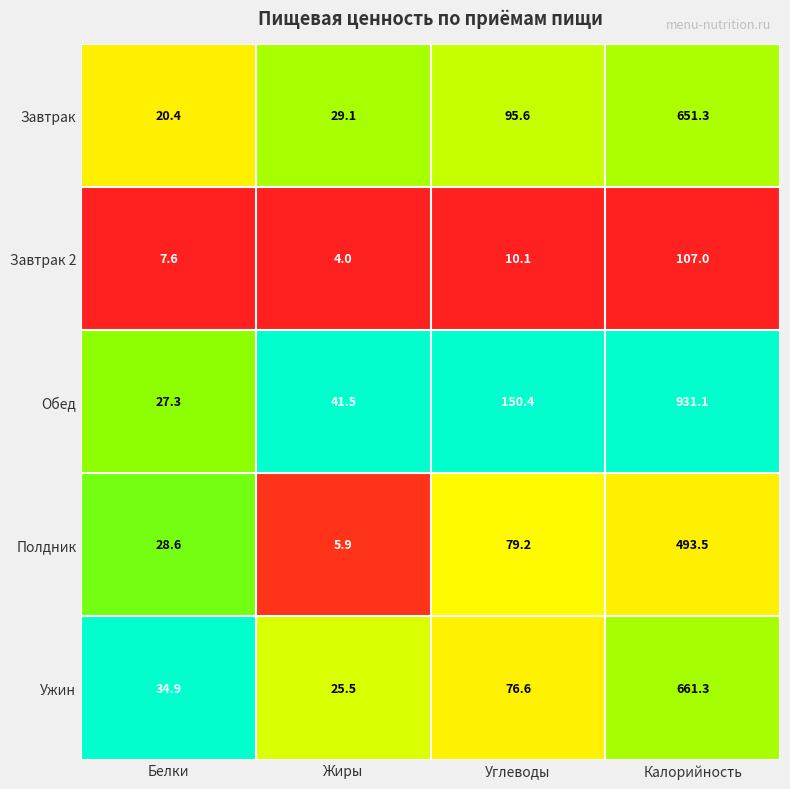

Rank the series at Белки from lowest to highest value.

Завтрак 2, Завтрак, Обед, Полдник, Ужин